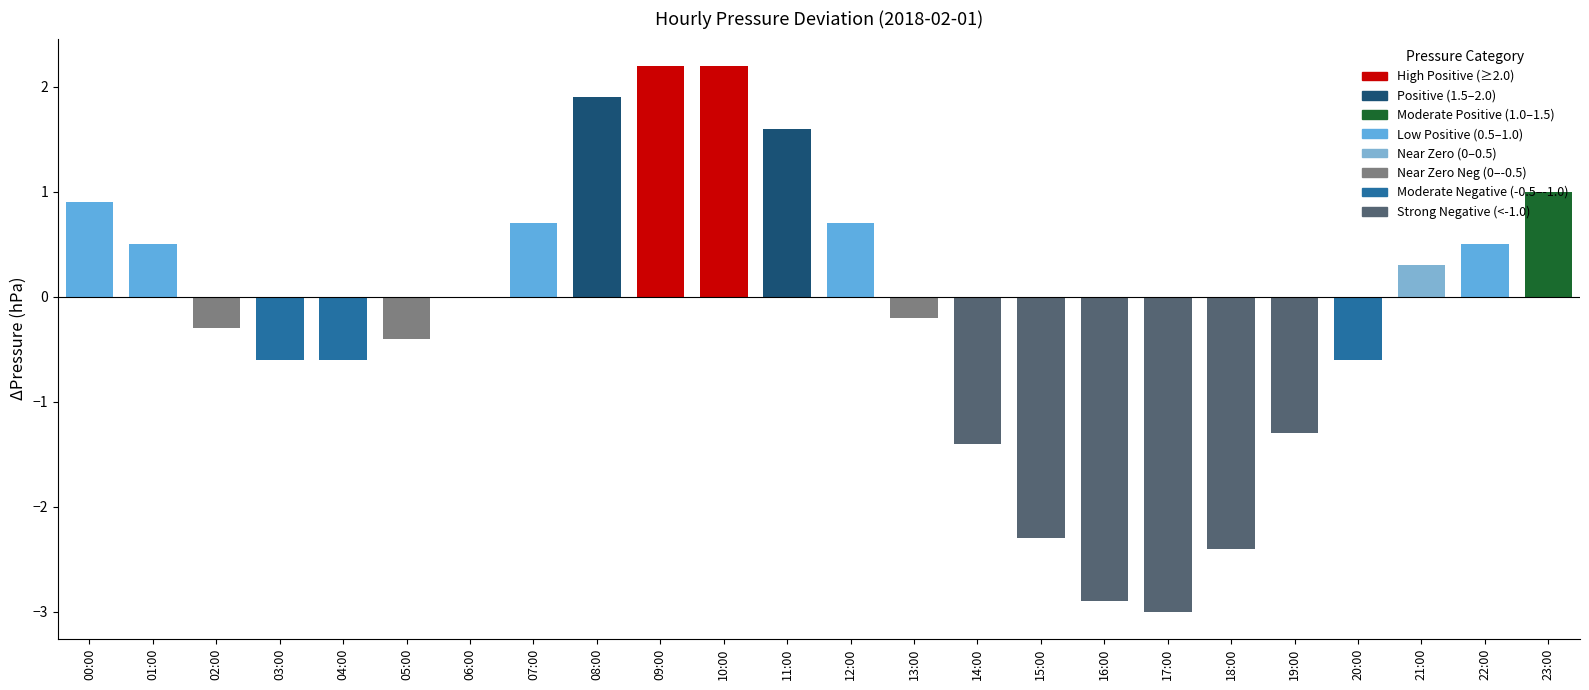

Is it true that the value at 03:00 is -0.3?

False